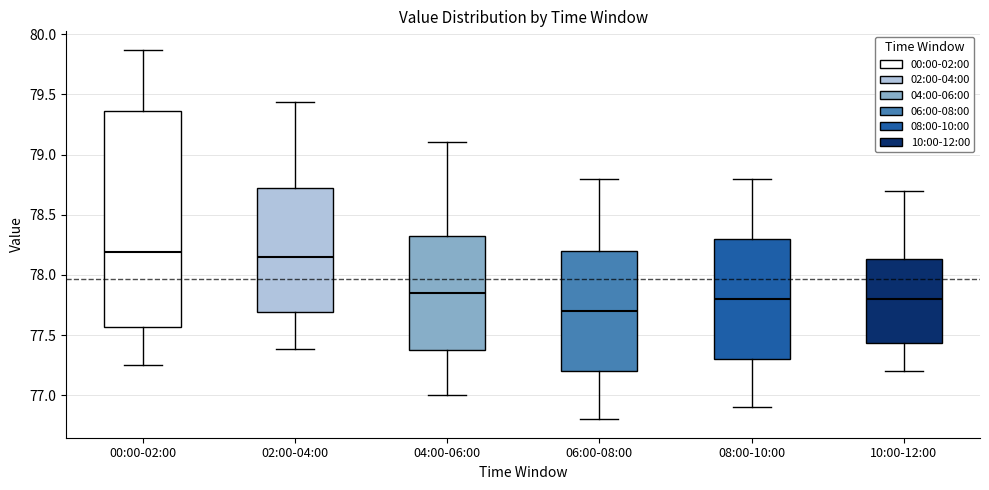

Which box is the tallest, from its lower edge to its upper edge?

00:00-02:00